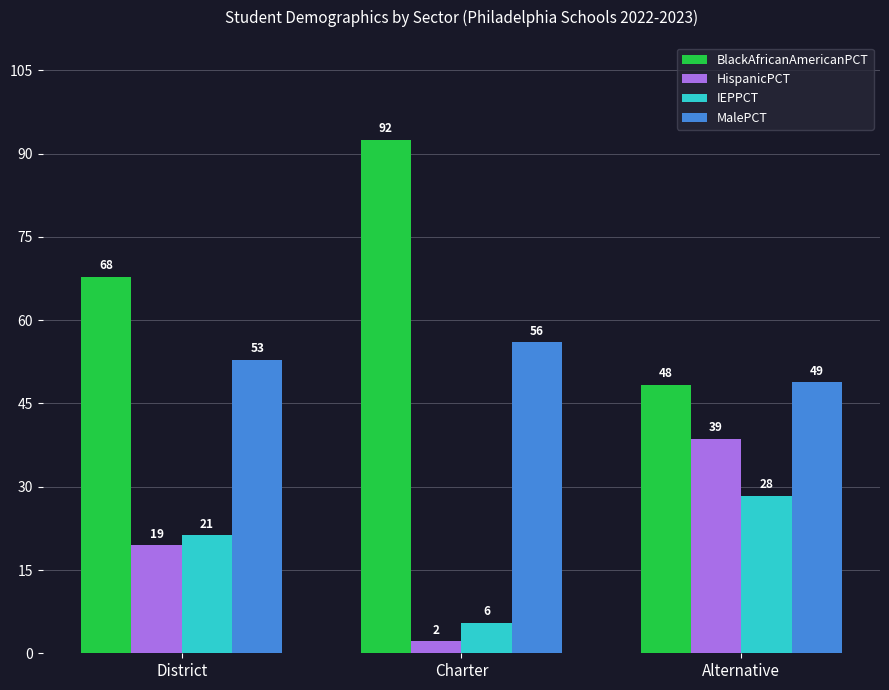

The value of MalePCT at District is 52.9. True or false?

True